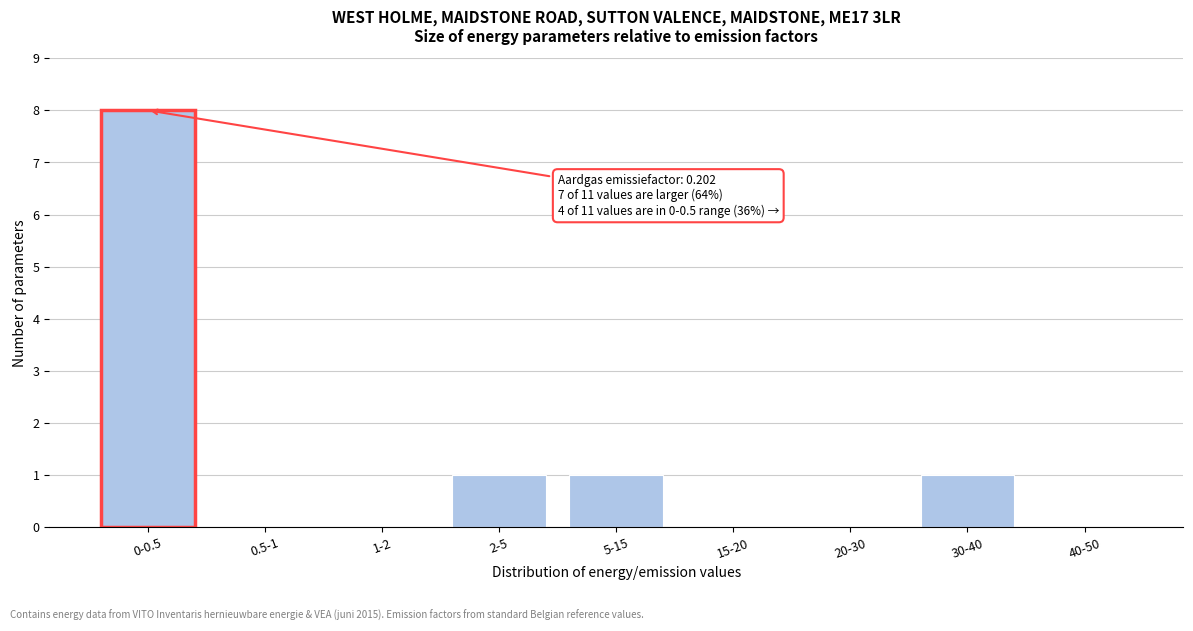

Reading left to right, extract all data points from this chart.

0-0.5=8	0.5-1=0	1-2=0	2-5=1	5-15=1	15-20=0	20-30=0	30-40=1	40-50=0